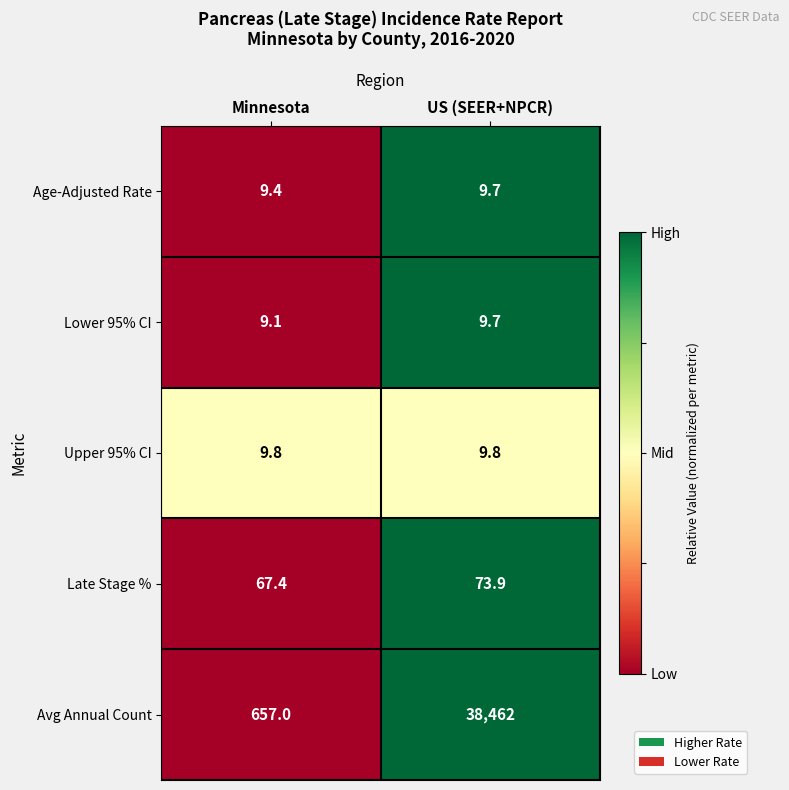

Which series has the widest spread of values?

Avg Annual Count